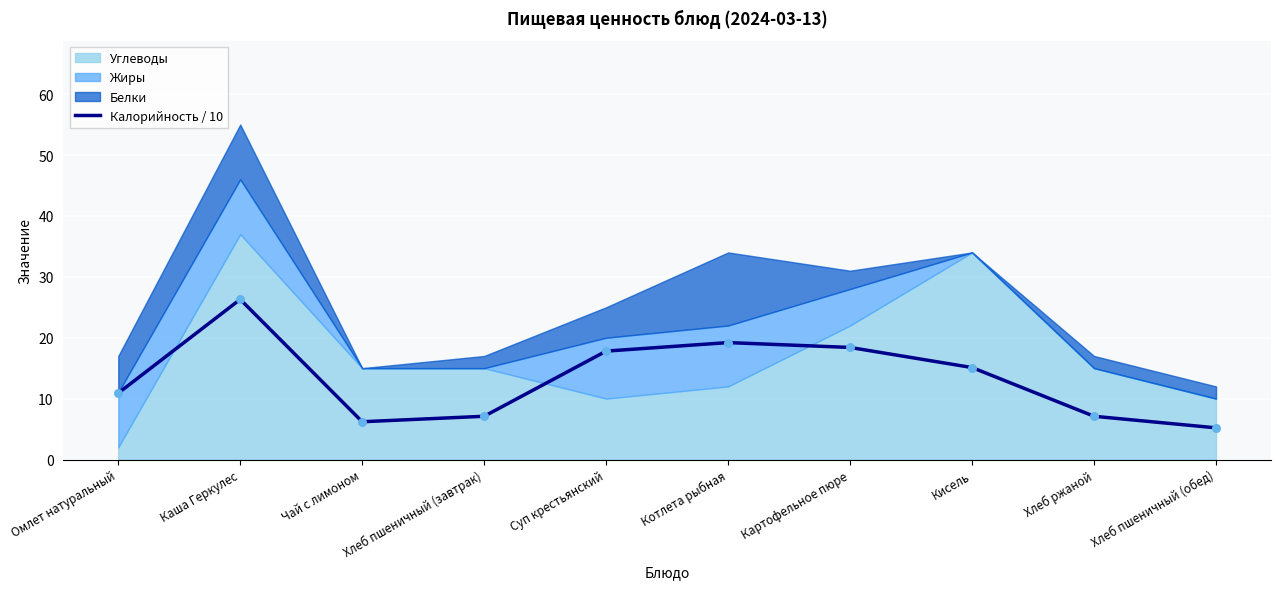

Approximately how many times larger is the value at Картофельное пюре compared to Хлеб ржаной?

2.6